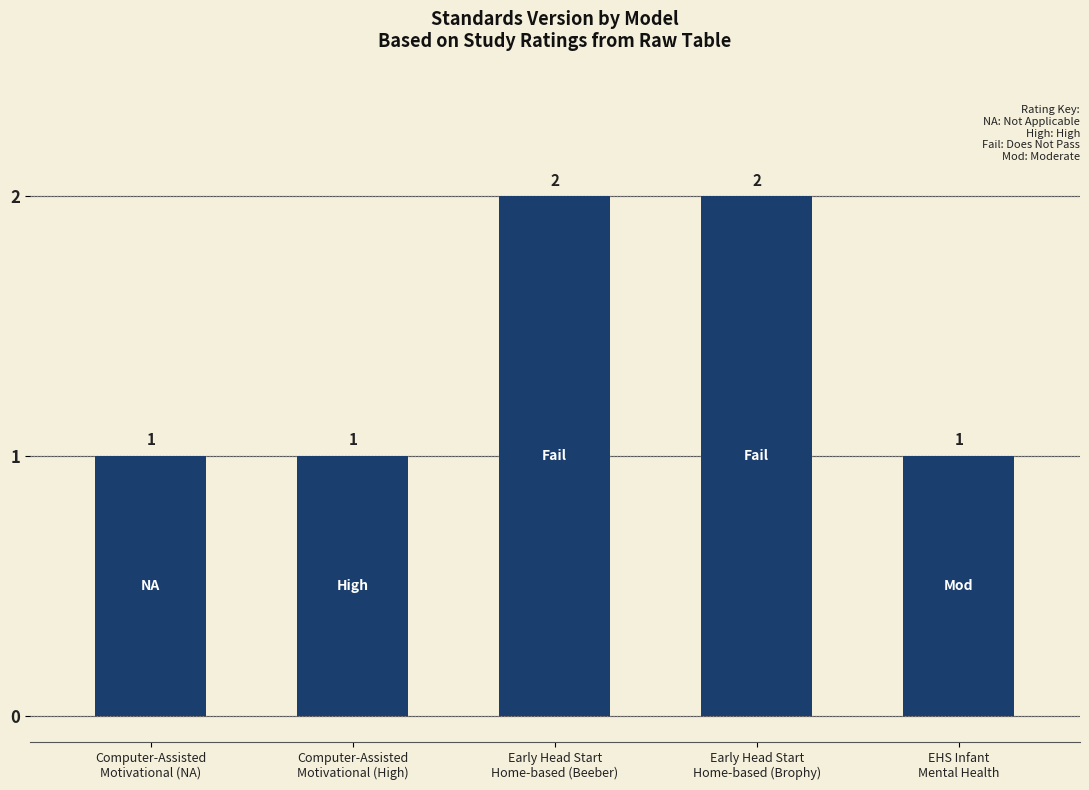

The chart shows a value of 2 at Early Head Start
Home-based (Beeber). True or false?

True